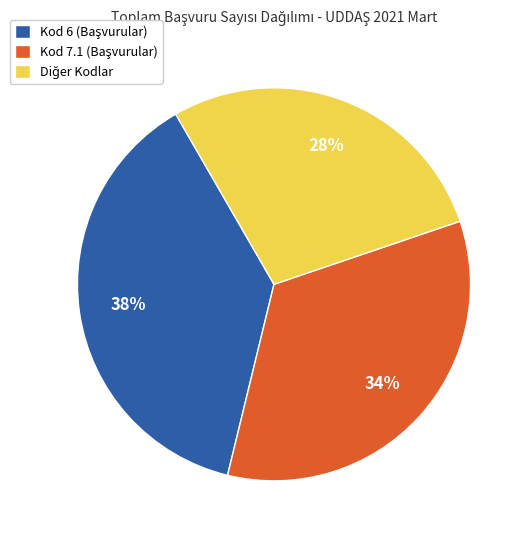

To the nearest percent, what is the difference between the largest and smallest slice percentages?

10%